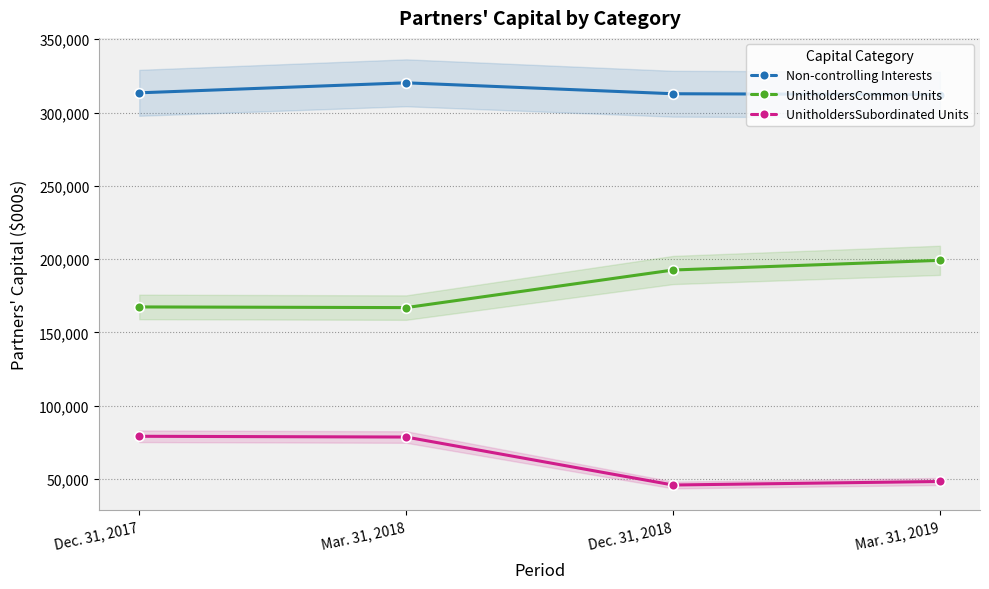

What is the label of the 3rd point from the right?

Mar. 31, 2018